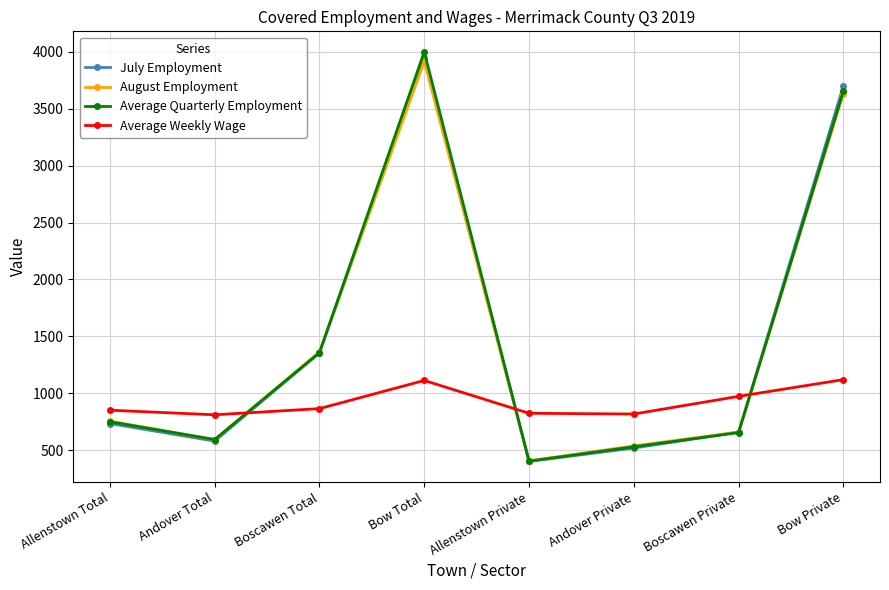

Rank the series by their maximum value, from highest to lowest.

Average Quarterly Employment, July Employment, August Employment, Average Weekly Wage